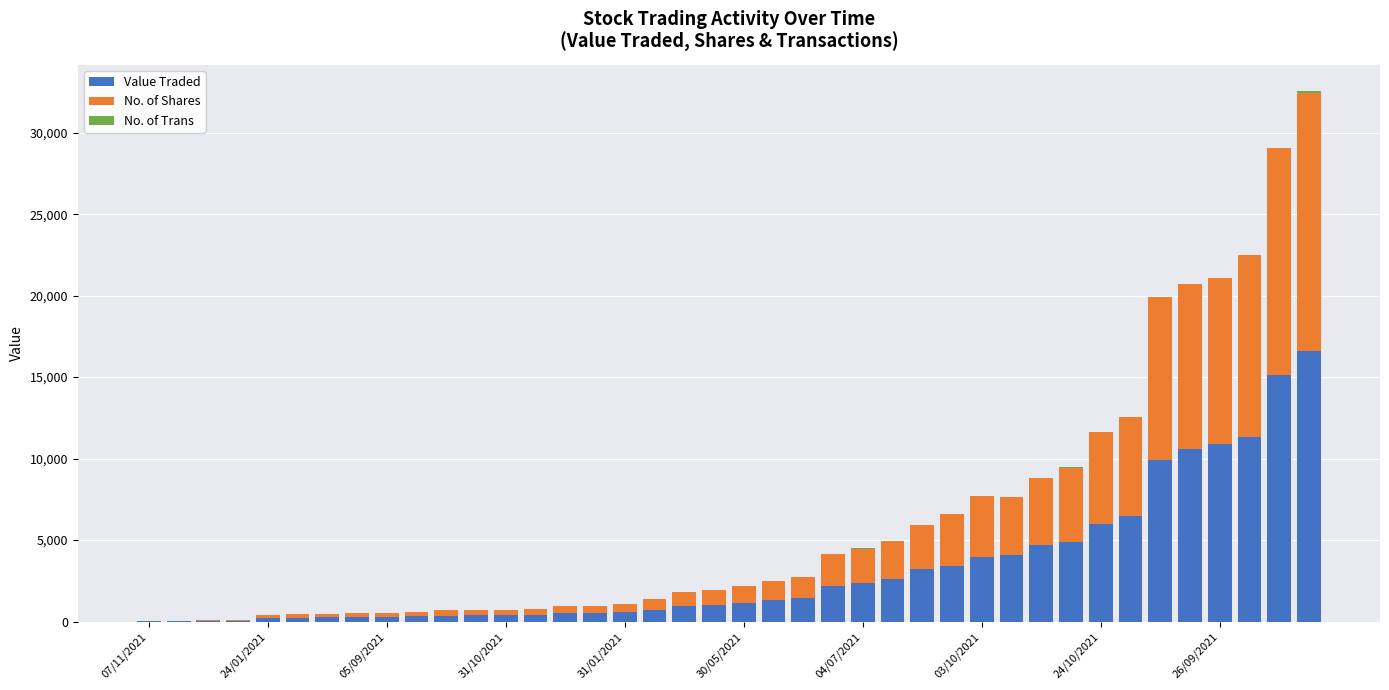

What is the maximum value for Value Traded?

16619